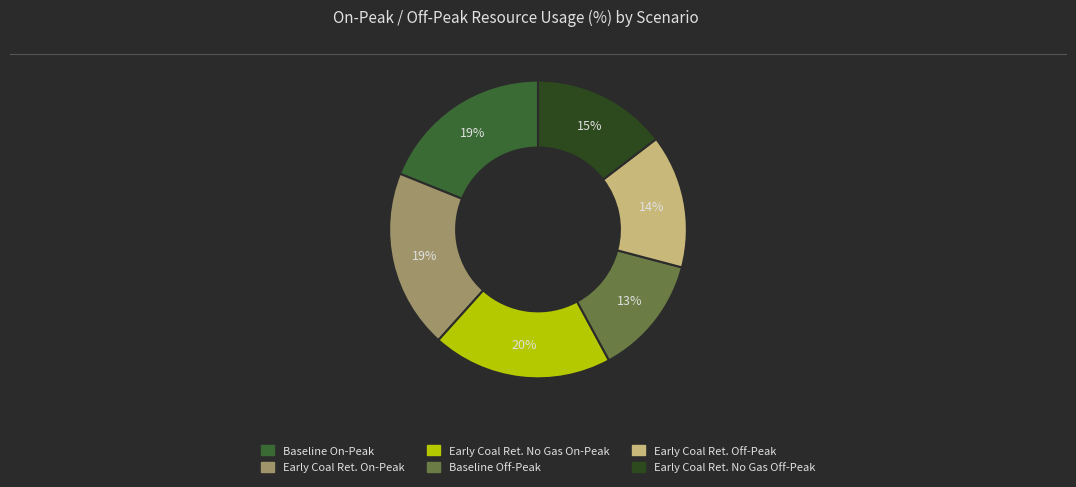

To the nearest percent, what is the difference between the largest and smallest slice percentages?

7%